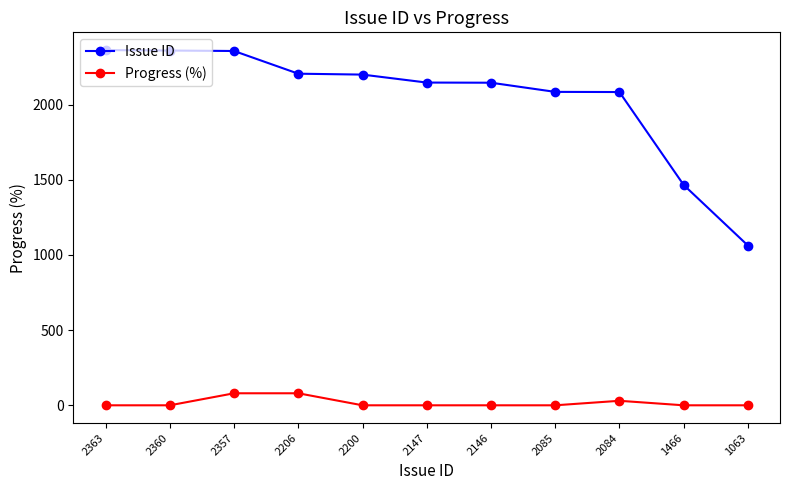

The value of Issue ID at 2360 is 936. True or false?

False